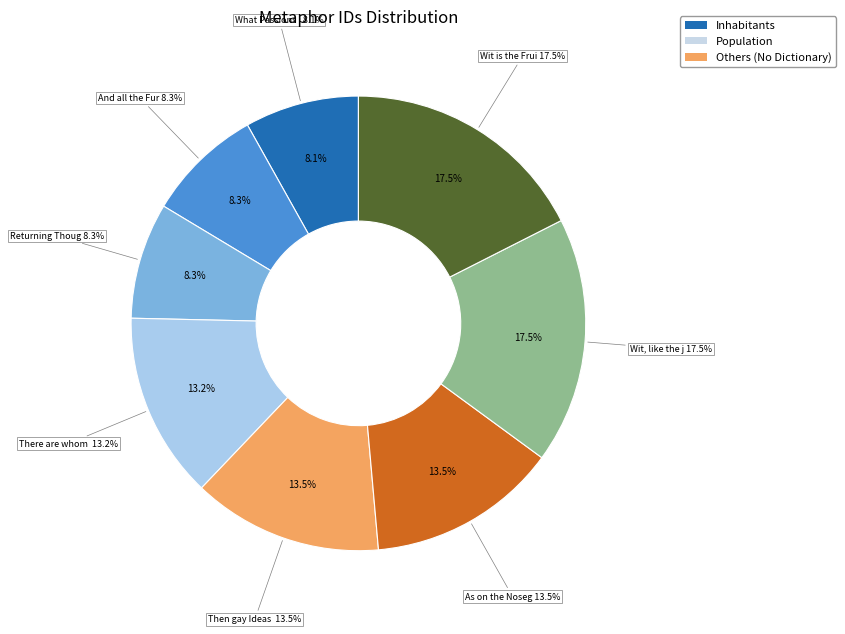

Rank the categories by value from highest to lowest.

Wit is the Fruitful Womb where Thoughts, Wit, like the jangling Chimes, As on the Nosegay in her Breast reclin'd, Then gay Ideas crowd the vacant Brain, There are whom heav'n has blest with store, Returning Thoughts in endless Circles, And all the Furies wake within their Breast, What Passions in a Parent's Breast